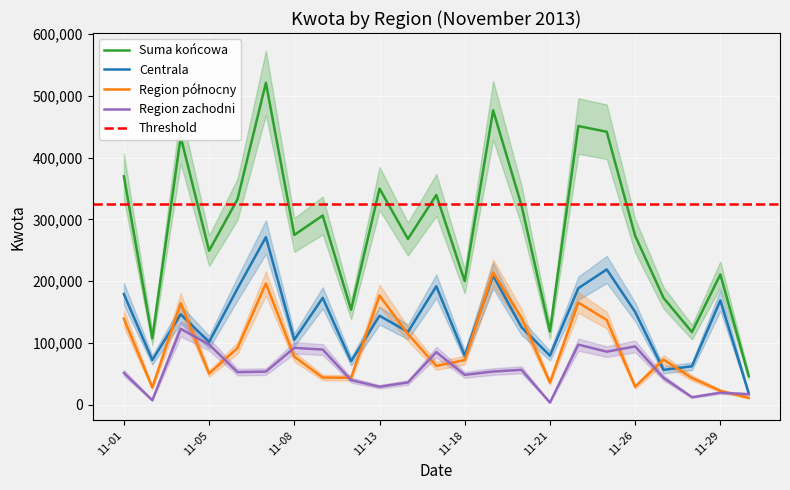

Is it true that Suma końcowa equals 433423 at 11-04?

True